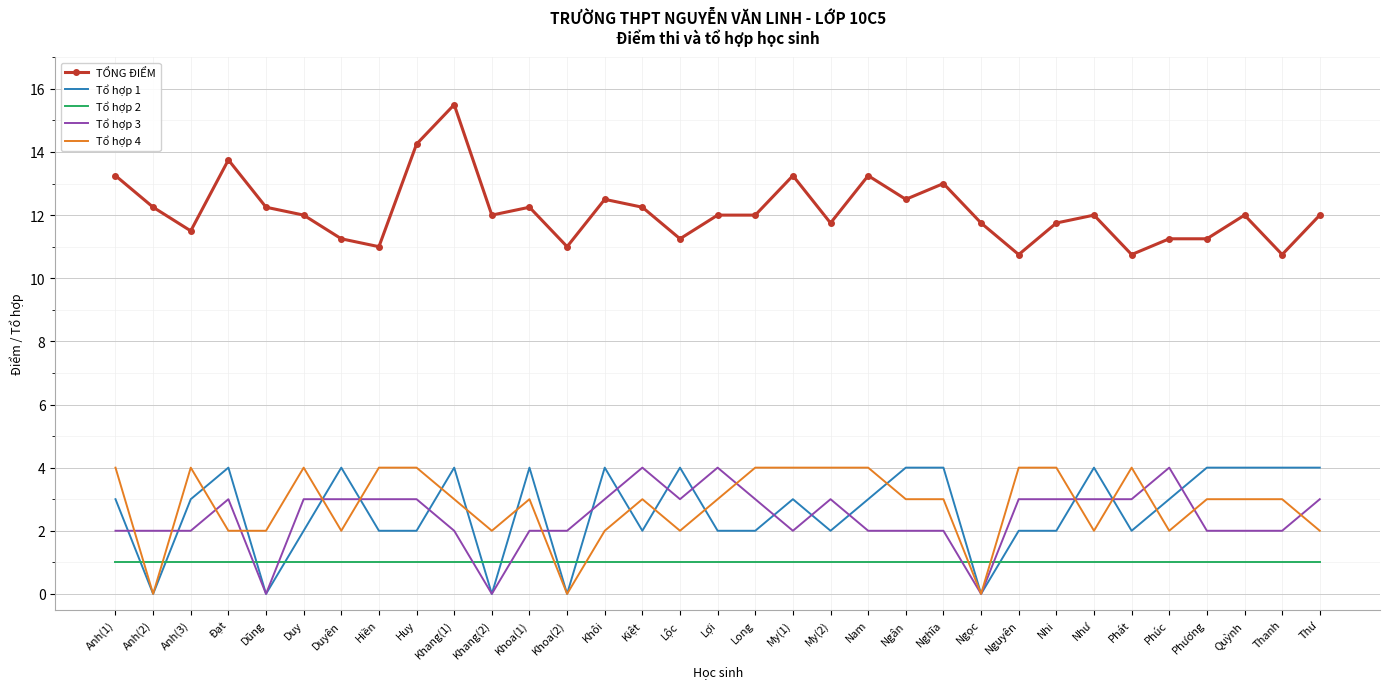

What position from the left is Nguyên?

25